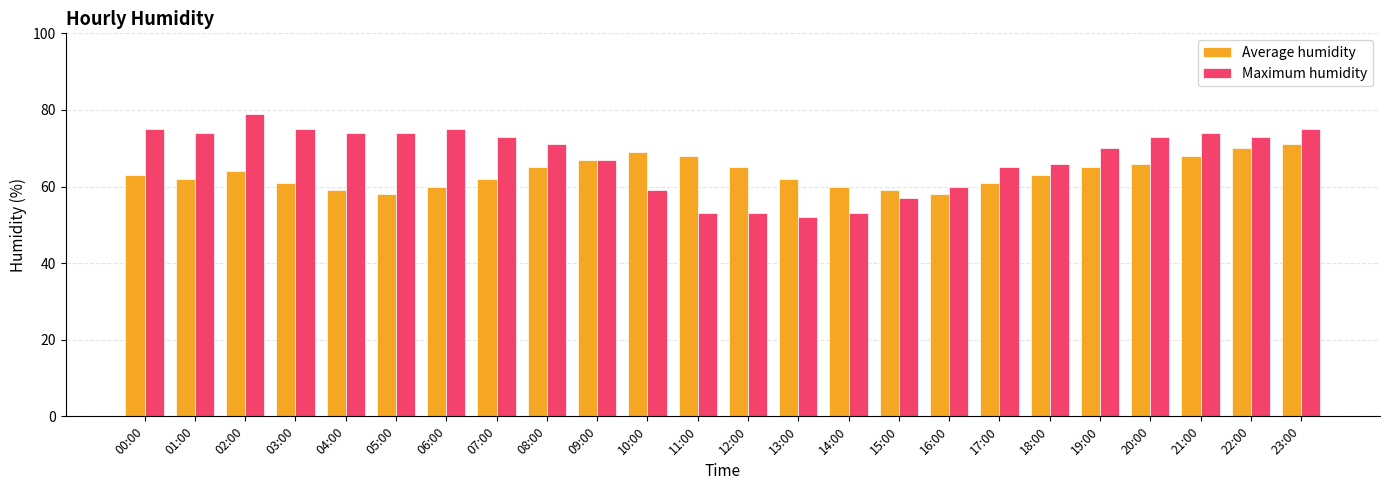

Reading left to right, what are all the values shown in this chart?

Average humidity: 00:00=63	01:00=62	02:00=64	03:00=61	04:00=59	05:00=58	06:00=60	07:00=62	08:00=65	09:00=67	10:00=69	11:00=68	12:00=65	13:00=62	14:00=60	15:00=59	16:00=58	17:00=61	18:00=63	19:00=65	20:00=66	21:00=68	22:00=70	23:00=71
Maximum humidity: 00:00=75	01:00=74	02:00=79	03:00=75	04:00=74	05:00=74	06:00=75	07:00=73	08:00=71	09:00=67	10:00=59	11:00=53	12:00=53	13:00=52	14:00=53	15:00=57	16:00=60	17:00=65	18:00=66	19:00=70	20:00=73	21:00=74	22:00=73	23:00=75